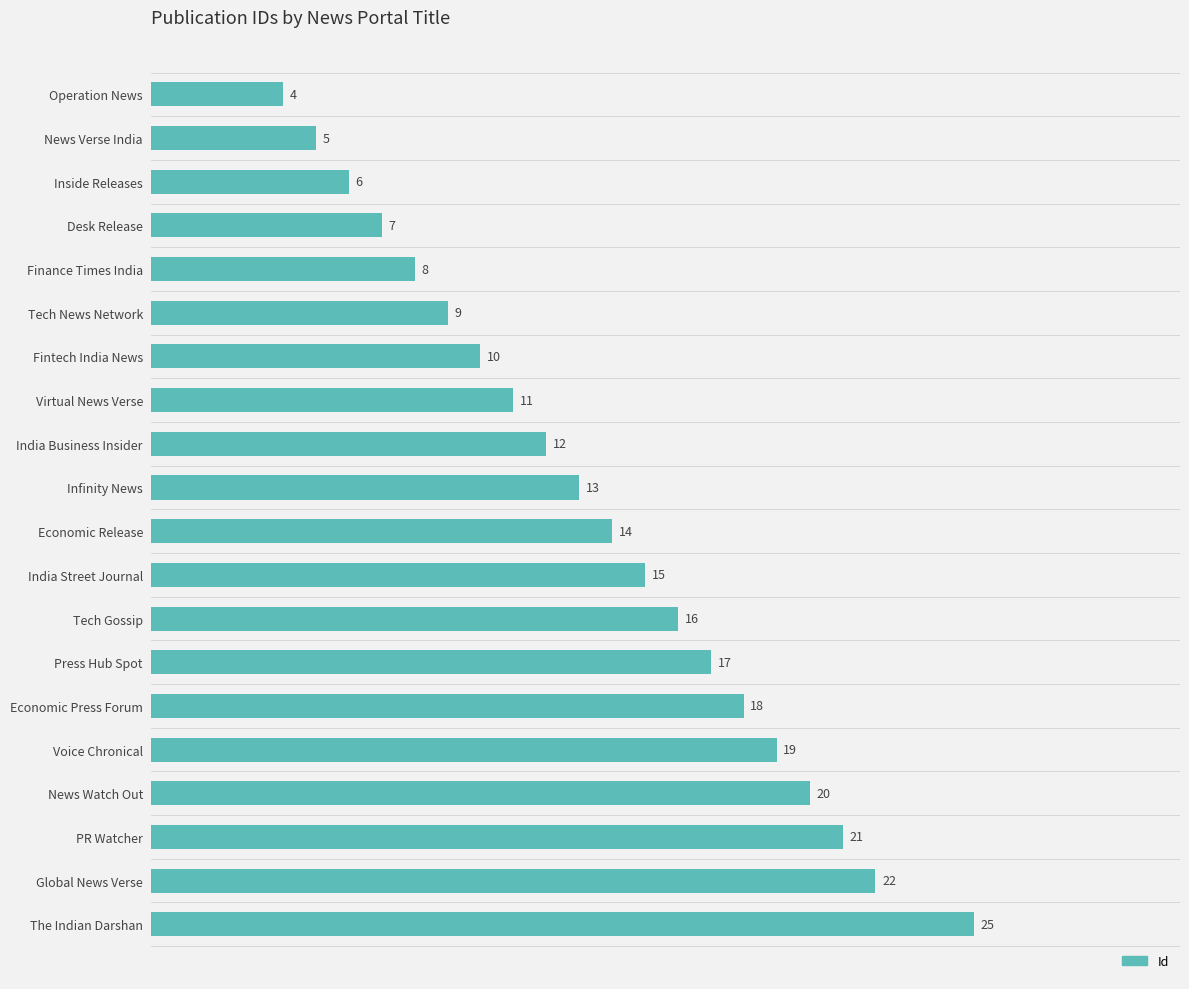

List the labels in order of value, smallest first.

Operation News, News Verse India, Inside Releases, Desk Release, Finance Times India, Tech News Network, Fintech India News, Virtual News Verse, India Business Insider, Infinity News, Economic Release, India Street Journal, Tech Gossip, Press Hub Spot, Economic Press Forum, Voice Chronical, News Watch Out, PR Watcher, Global News Verse, The Indian Darshan